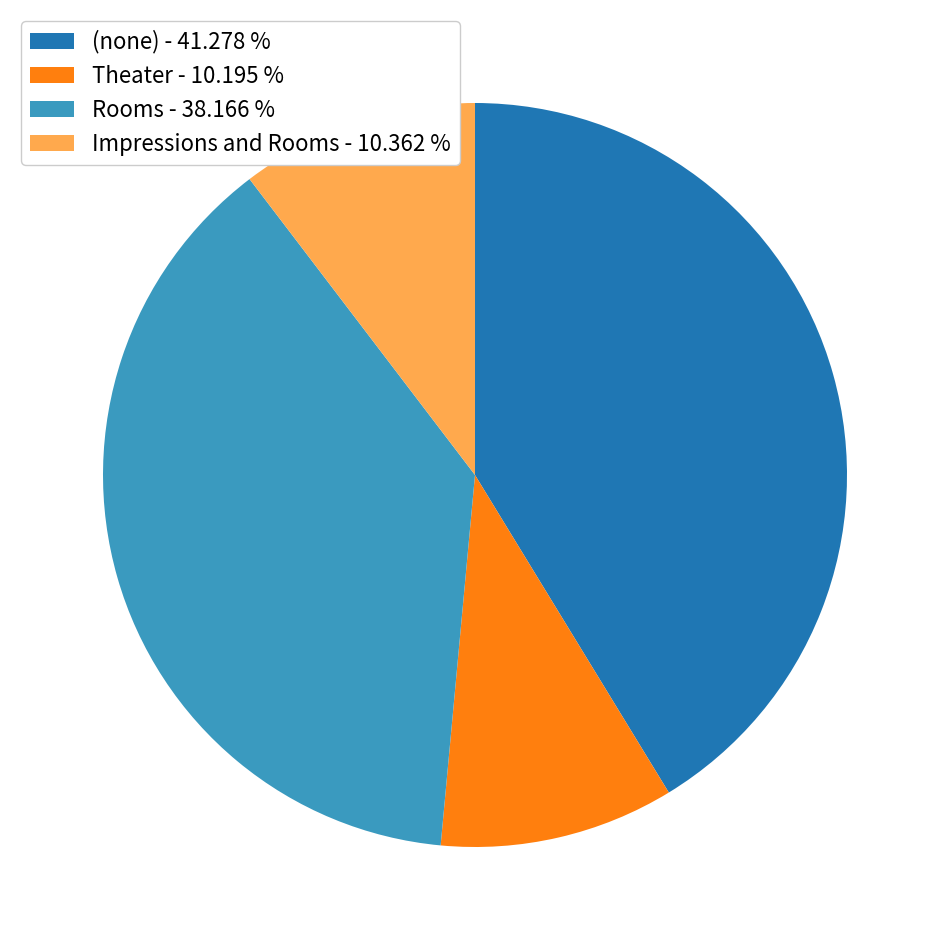

Is there any slice that represents more than half of the pie?

No